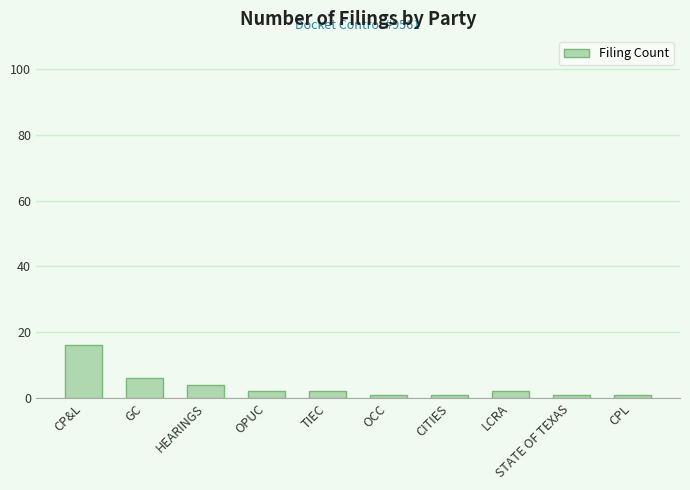

Reading left to right, what are all the values shown in this chart?

CP&L=16	GC=6	HEARINGS=4	OPUC=2	TIEC=2	OCC=1	CITIES=1	LCRA=2	STATE OF TEXAS=1	CPL=1